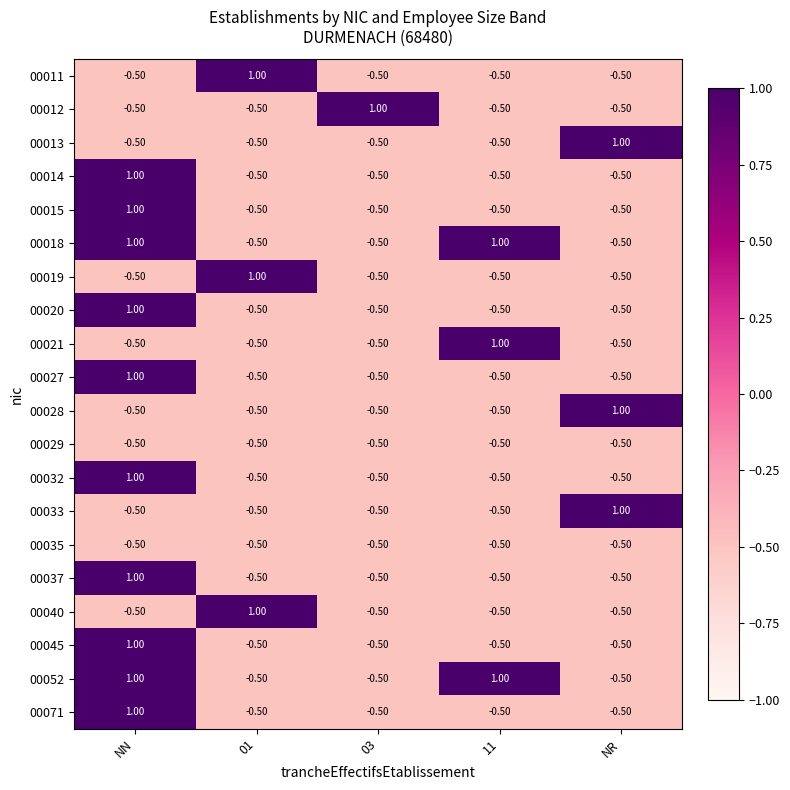

What is the total value across all series at NN?

5.0